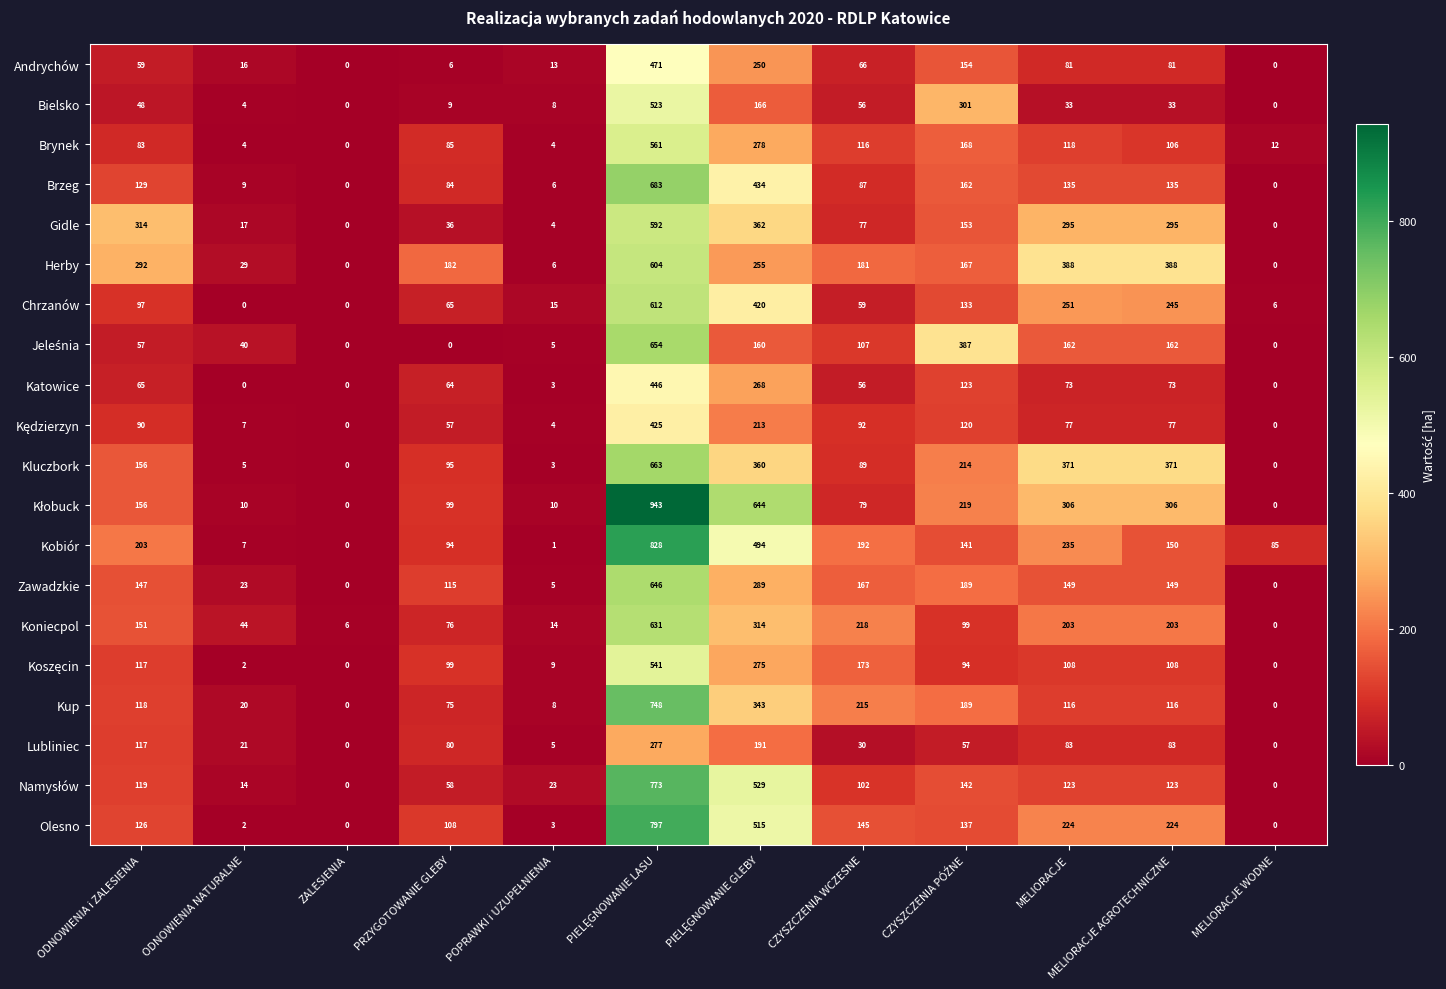

Where is Chrzanów nearest to the value 306?

MELIORACJE